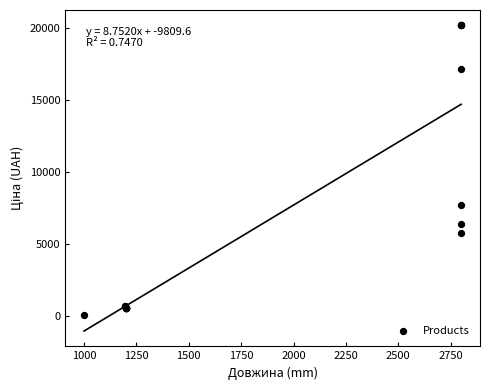

What Y value in the scatter plot is closest to 10109?

7680.9